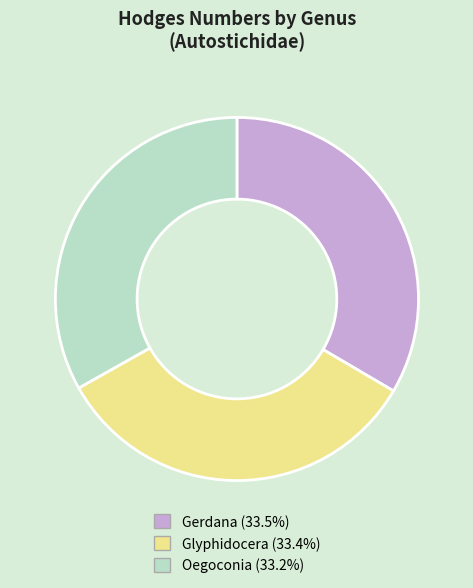

How many segments does this pie chart have?

3